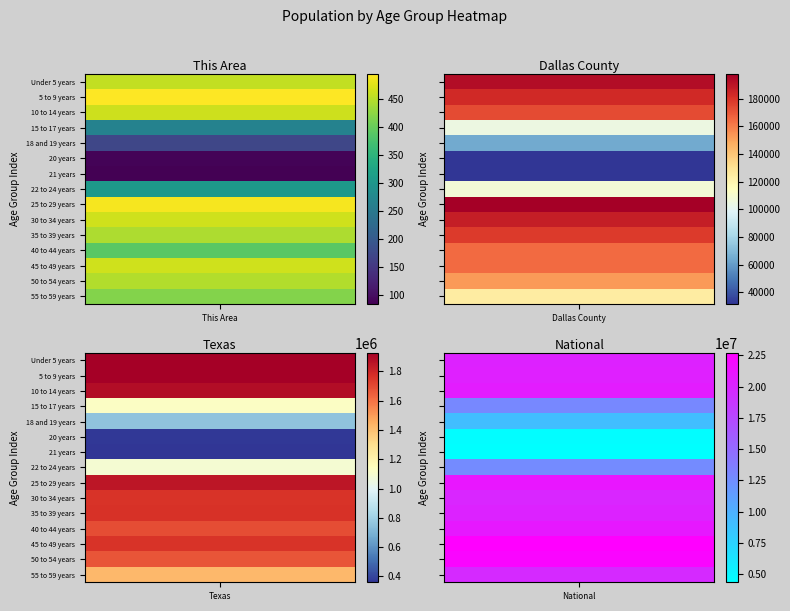

List the labels in order of 15 to 17 years value, largest first.

3, 2, 1, 0